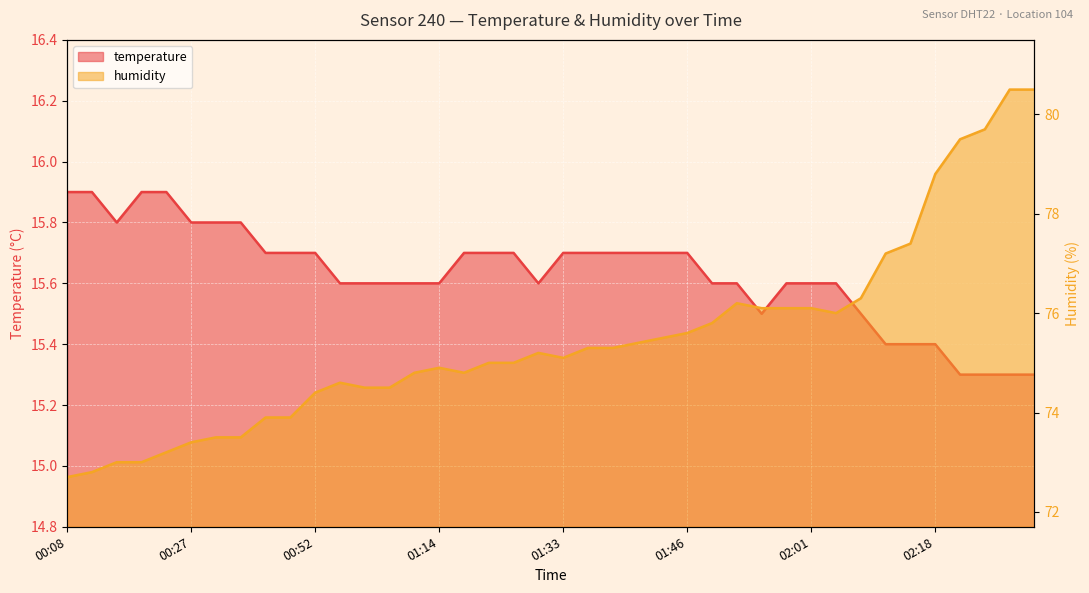

What is the spread (max minus min) of values at 01:33?

59.4